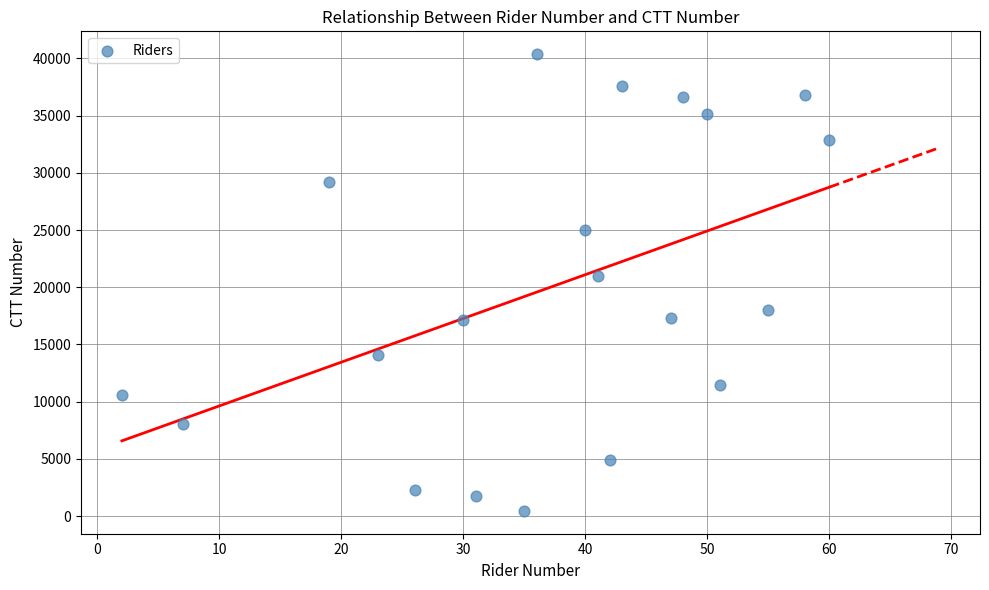

What is the range of Y values (max minus min)?

39905